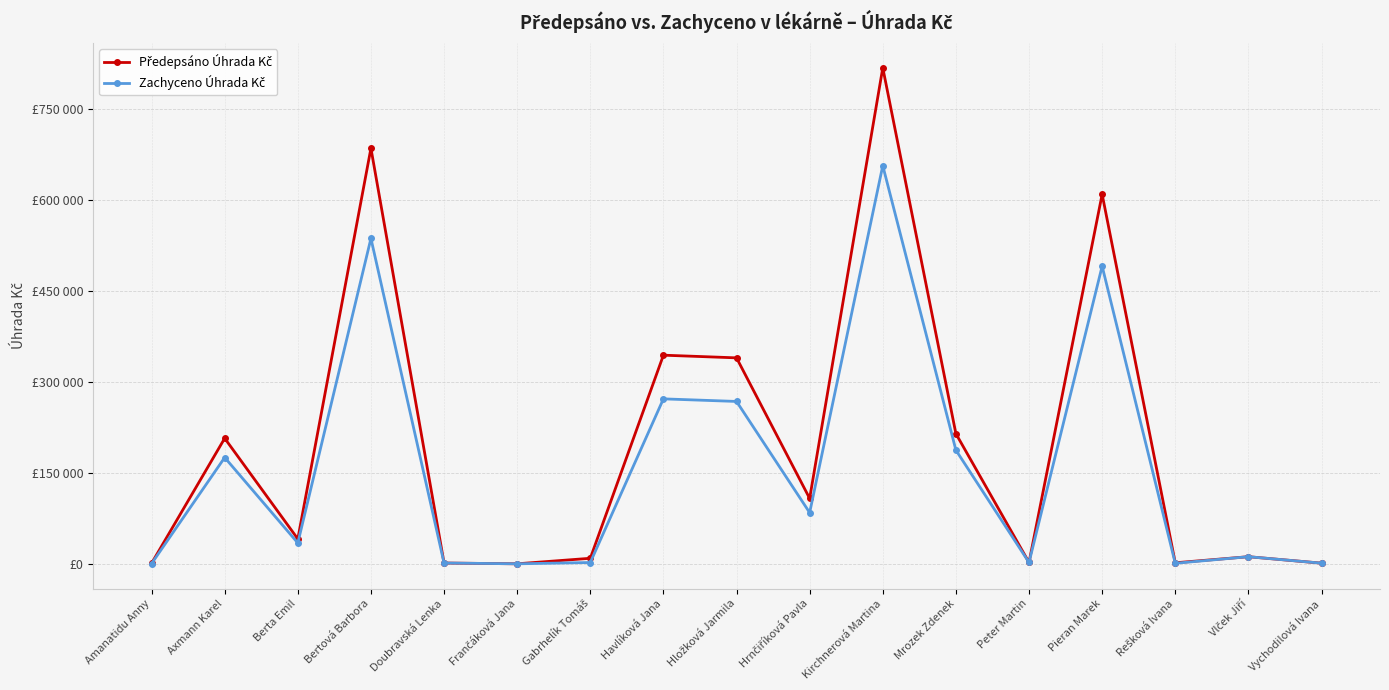

At which category is the sum across all series the highest?

Kirchnerová Martina